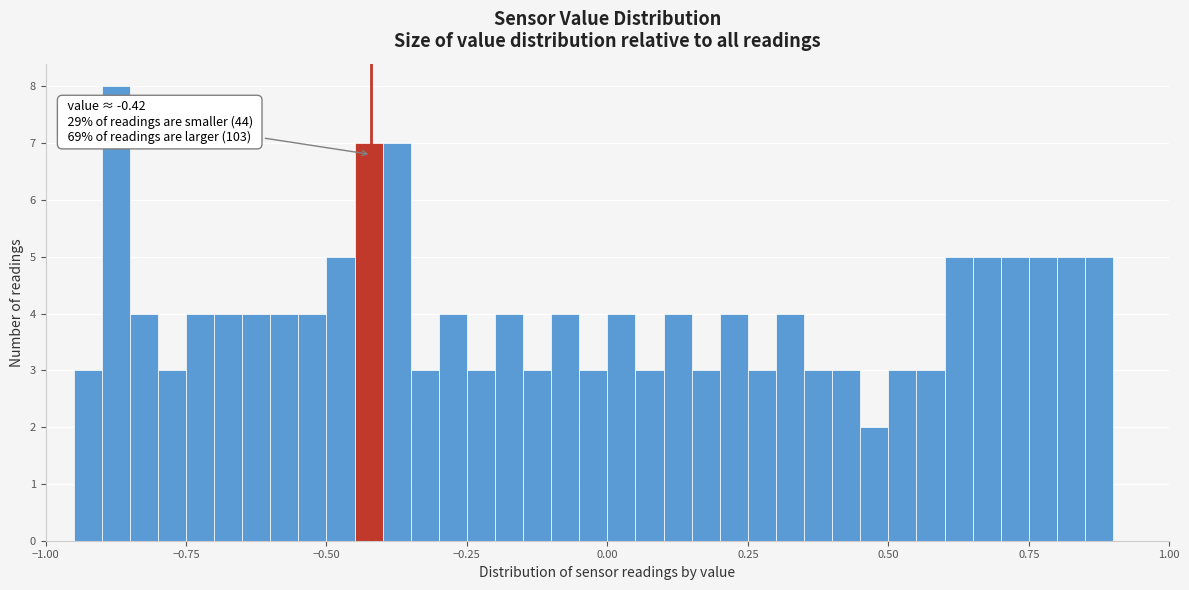

Read against the x-axis, roughly where is the centre of the tallest bar?

-0.85